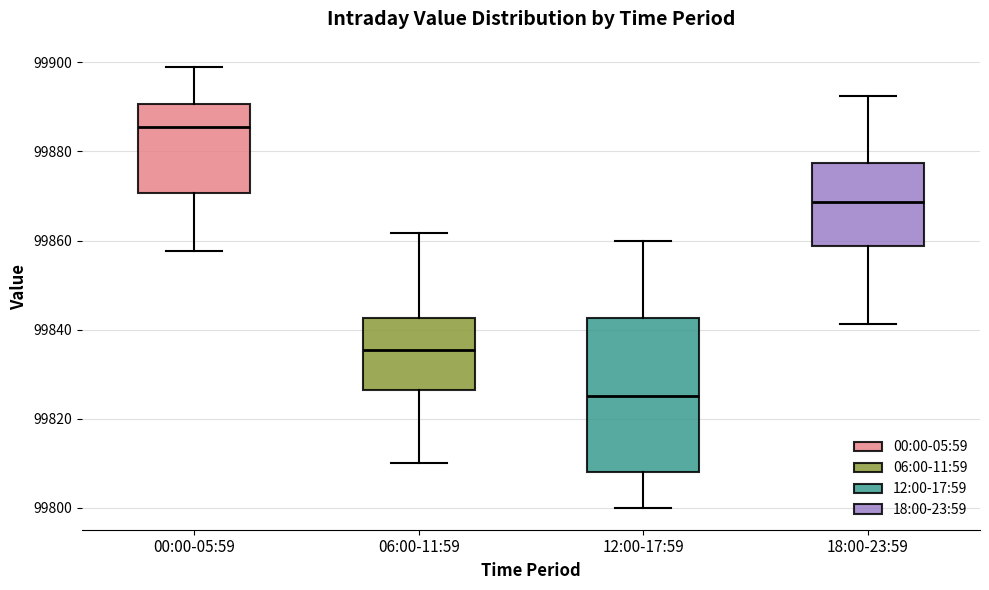

Which box's median line is the highest?

00:00-05:59